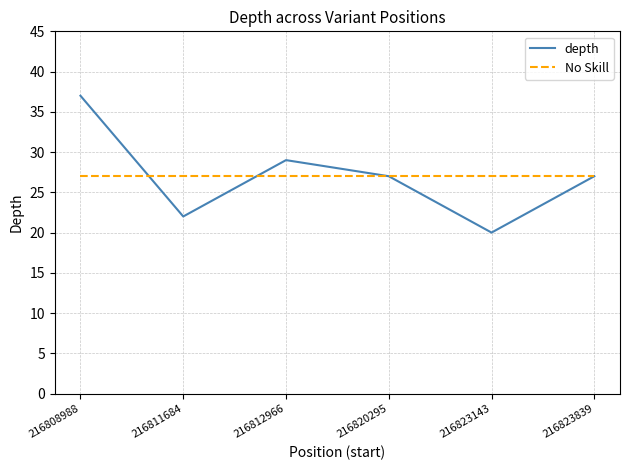

Which category has the lowest value in the depth series?

216823143